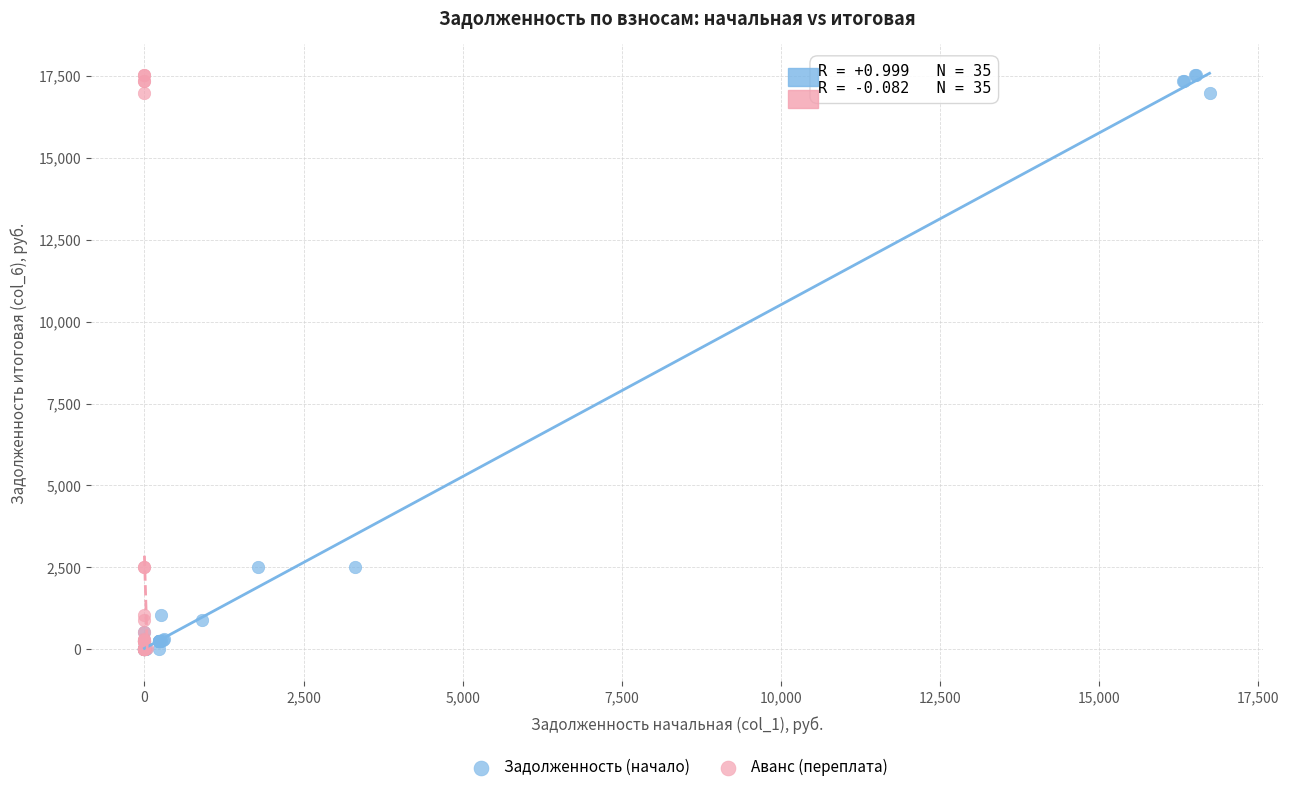

What are all the series names shown in the legend?

Задолженность (начало), Аванс (переплата)